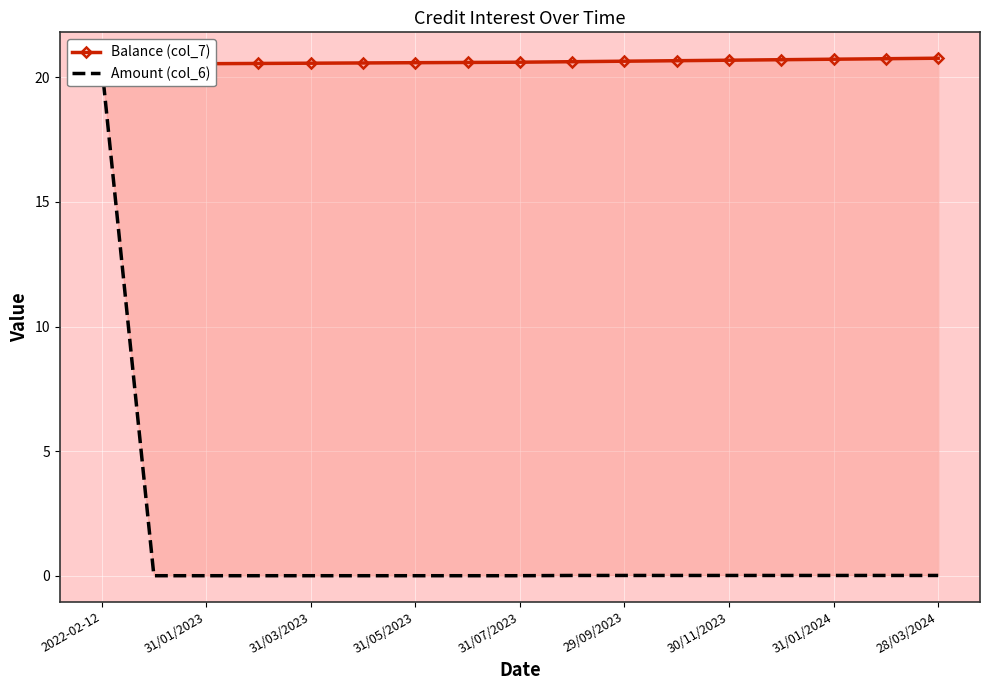

List the series in order of their peak value, highest first.

Balance (col_7), Amount (col_6)